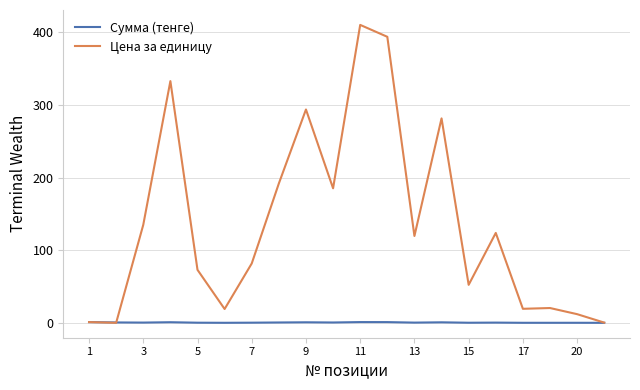

Rank the series by their maximum value, from lowest to highest.

Сумма (тенге), Цена за единицу